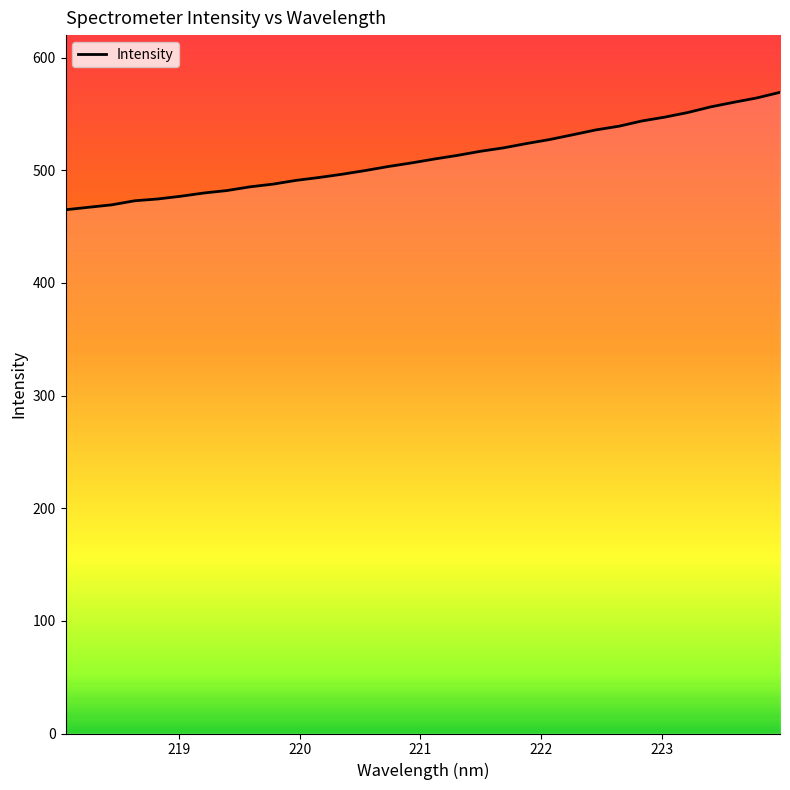

Does the chart display data point markers on the line(s)?

No